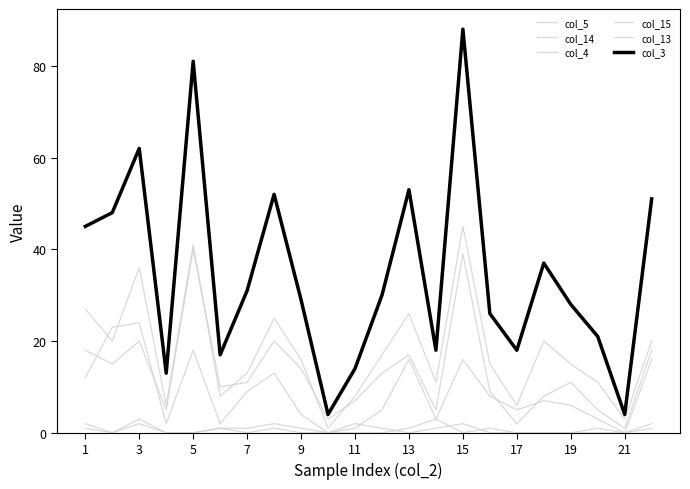

Count the number of data series in this chart.

6